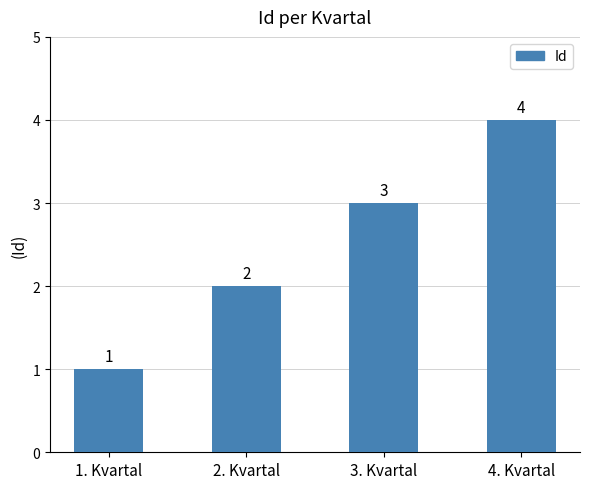

The chart shows a value of 4 at 4. Kvartal. True or false?

True